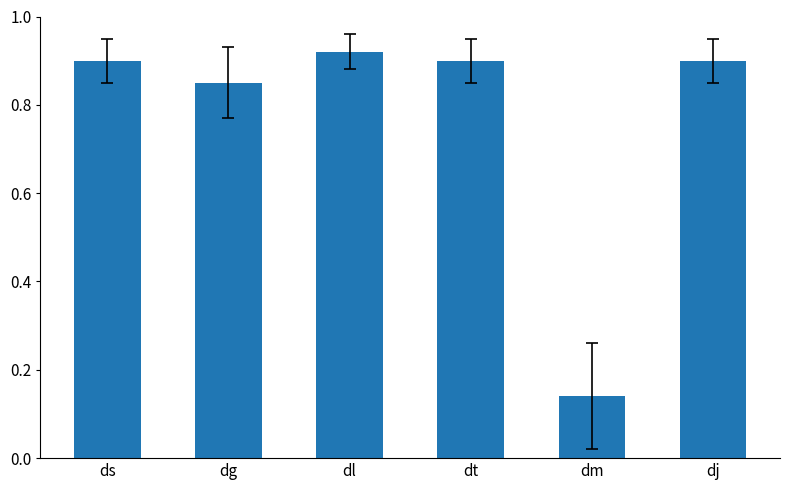

Count the values in the range 0 to 1.

6